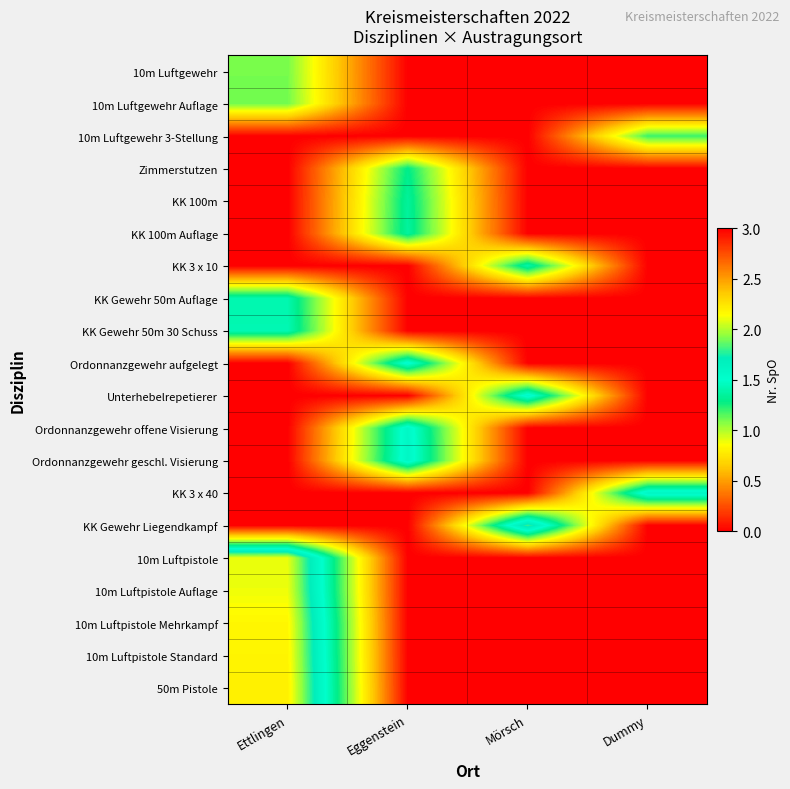

What is the total value across all series at Eggenstein?

8.7